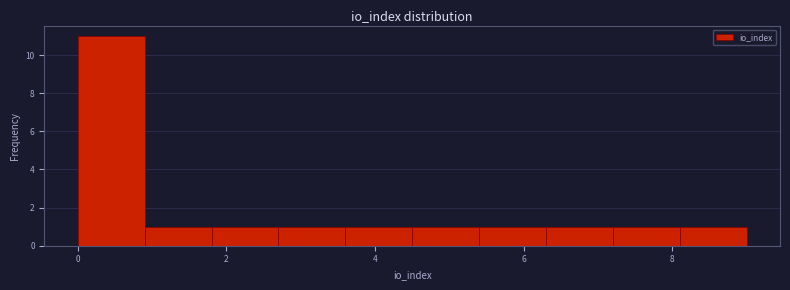

Over which range of the x-axis is the bar tallest?

0.0 to 0.9